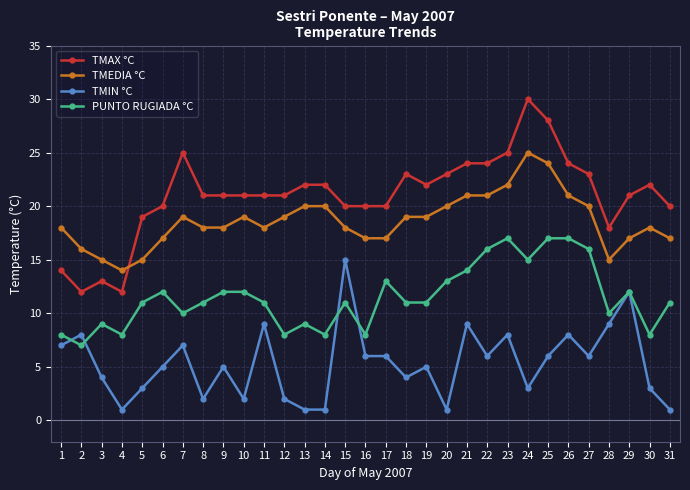

What are all the series names shown in the legend?

TMAX °C, TMEDIA °C, TMIN °C, PUNTO RUGIADA °C